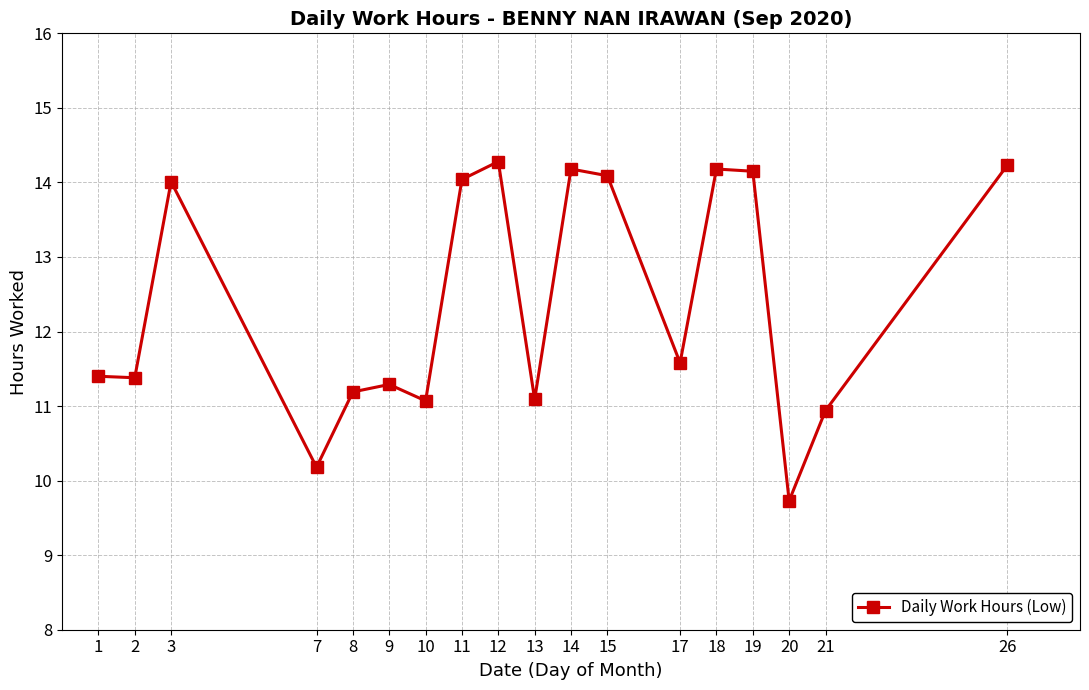

What is the minimum value shown in the chart?

9.7